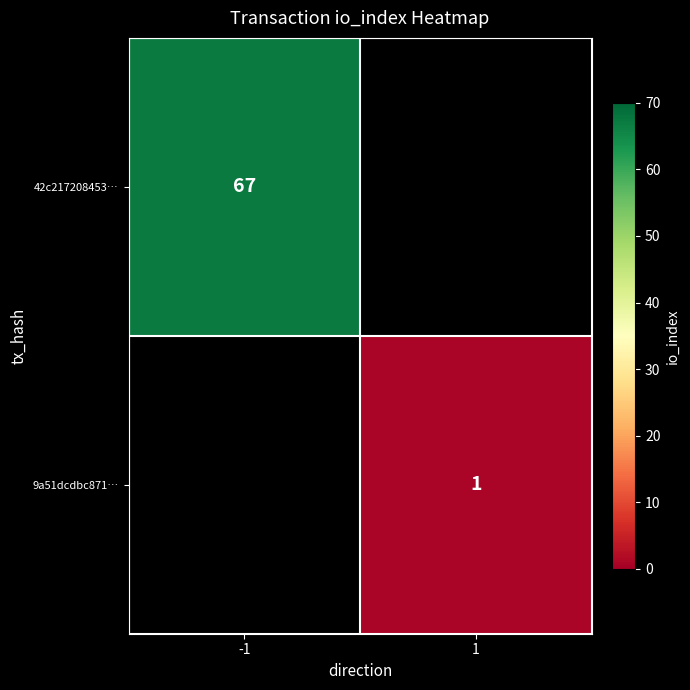

The value of 42c217208453… at -1 is 115. True or false?

False